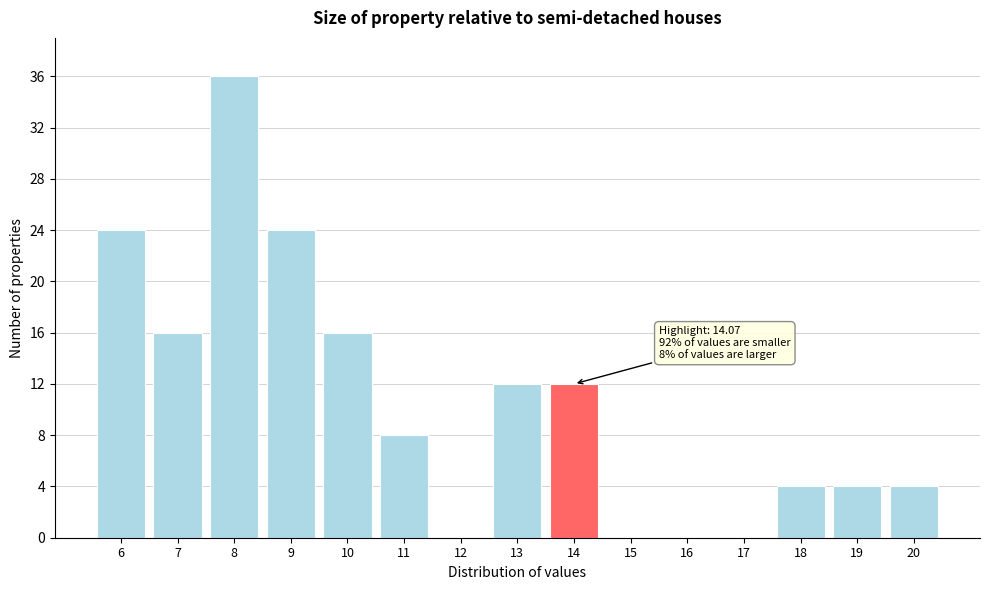

Reading right to left, what are all the values shown in this chart?

20=4	19=4	18=4	17=0	16=0	15=0	14=12	13=12	12=0	11=8	10=16	9=24	8=36	7=16	6=24